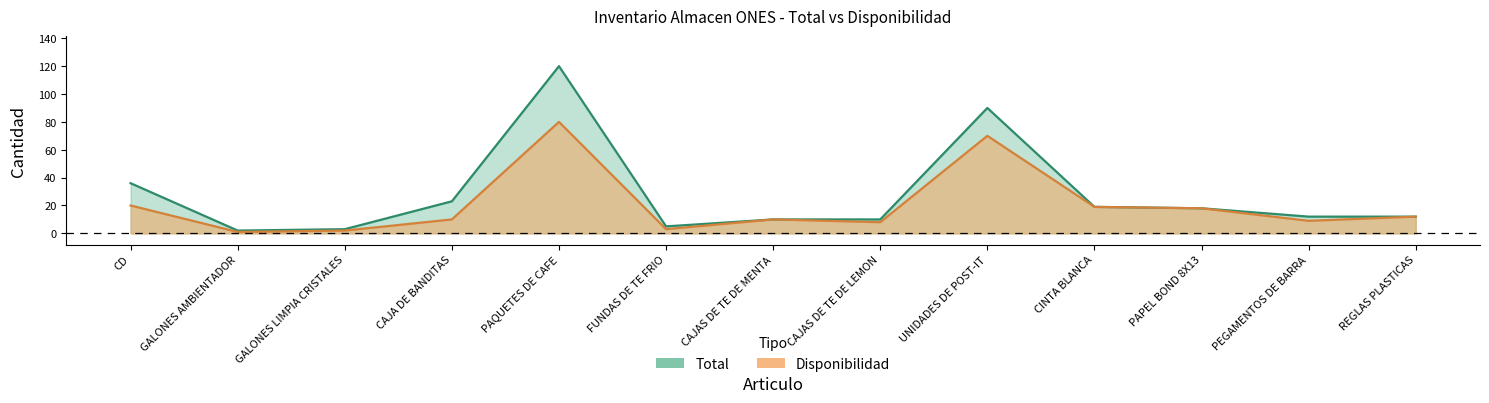

What is the difference between the second highest and minimum values in the total series?

88